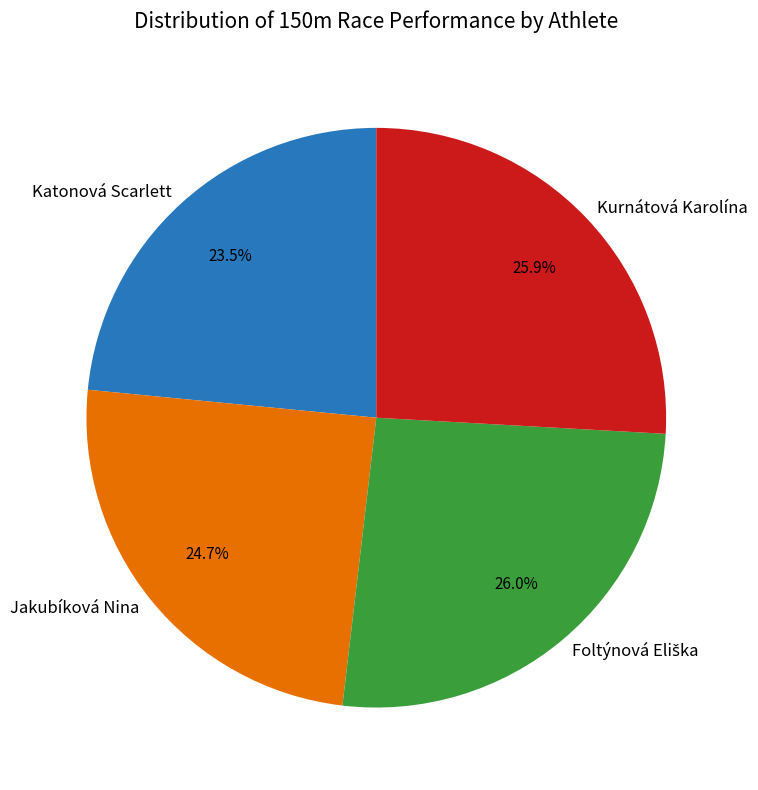

Is there any slice that represents more than half of the pie?

No